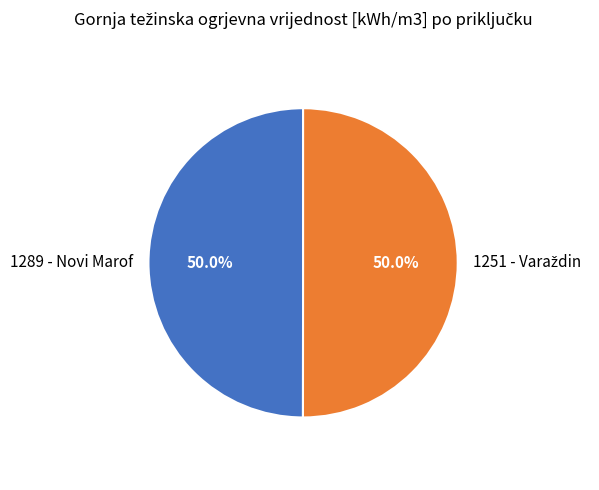

Count the number of slices in the pie.

2